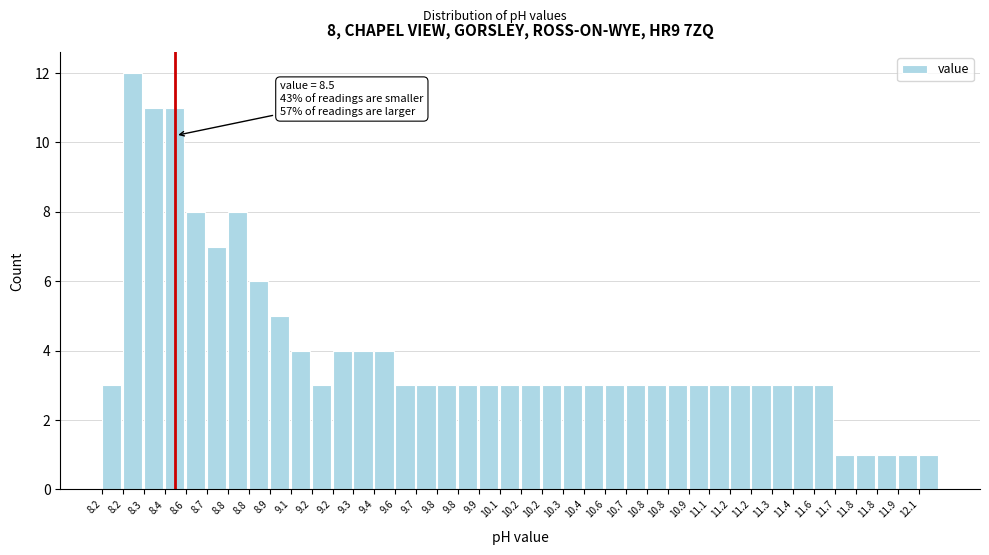

How many bars are there in total?

40